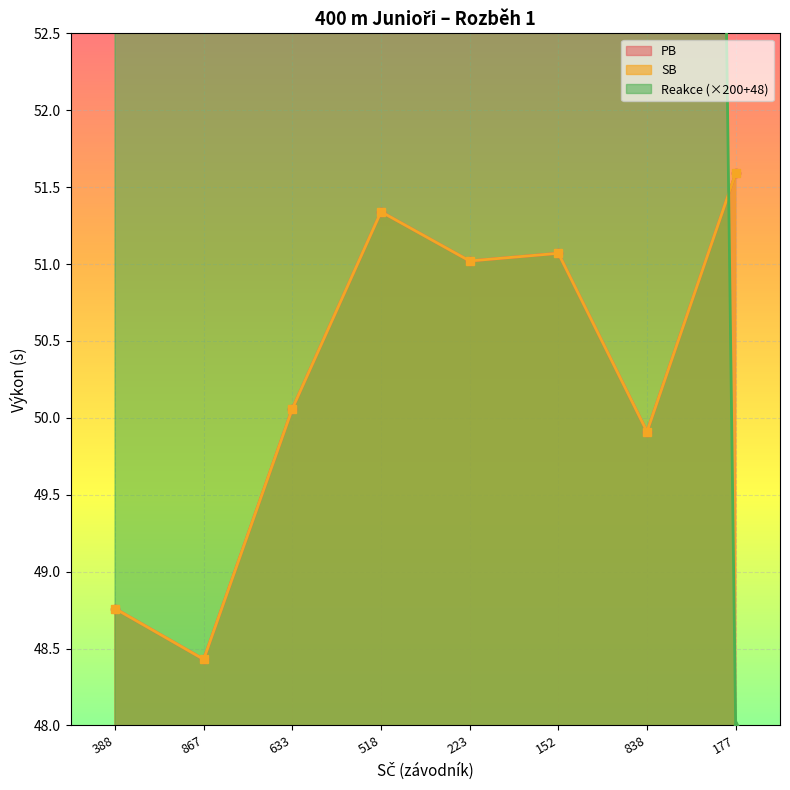

How many lines are shown in the chart?

3